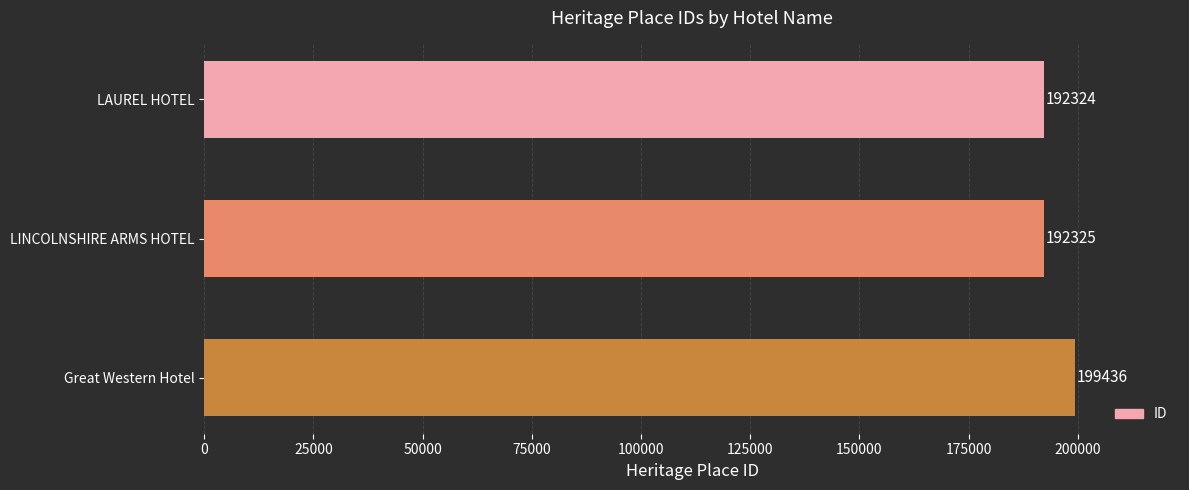

Rank the categories by value from lowest to highest.

LAUREL HOTEL, LINCOLNSHIRE ARMS HOTEL, Great Western Hotel